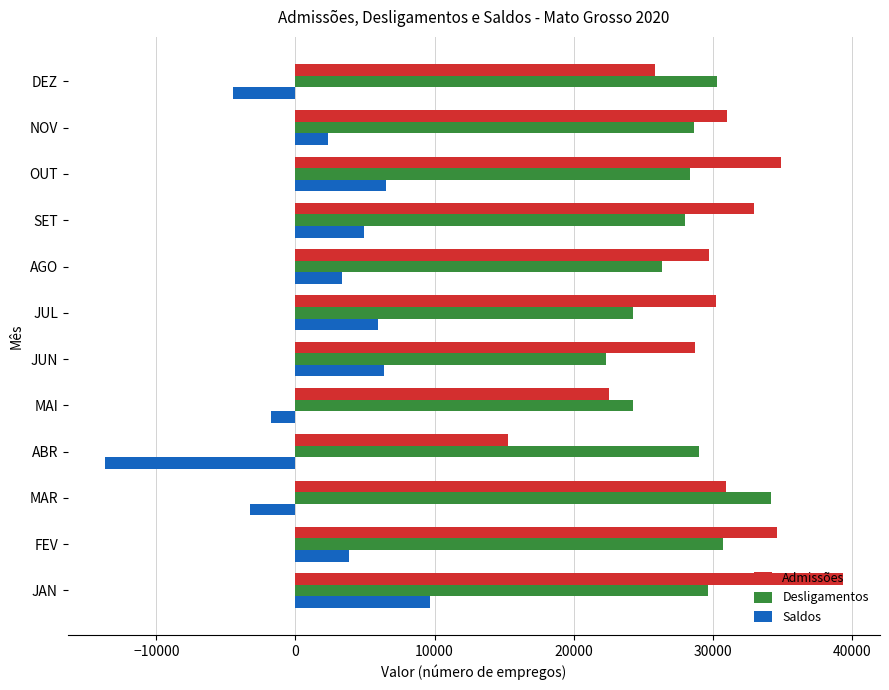

What is the sum of the Desligamentos values at JUN and NOV?

50974